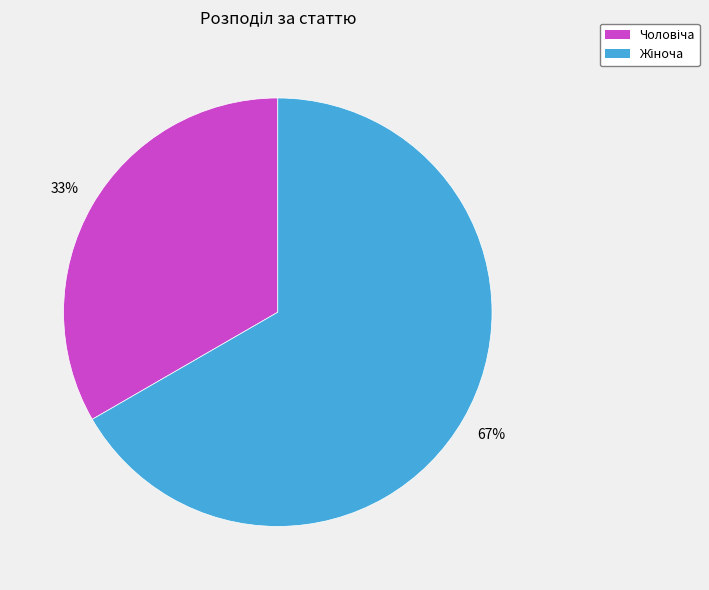

To the nearest percent, what is the average slice percentage?

50%